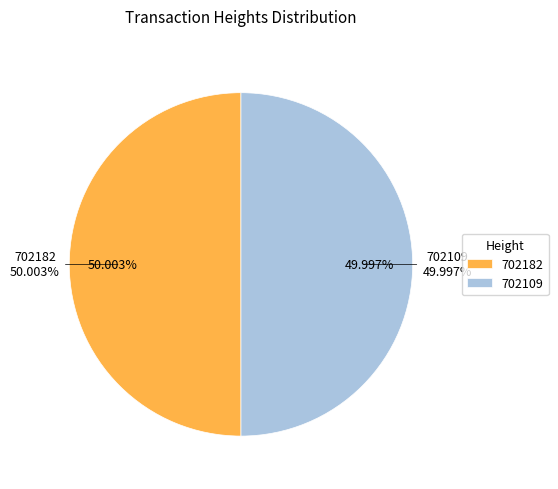

To the nearest percent, what percentage of the pie is 702182?

50%